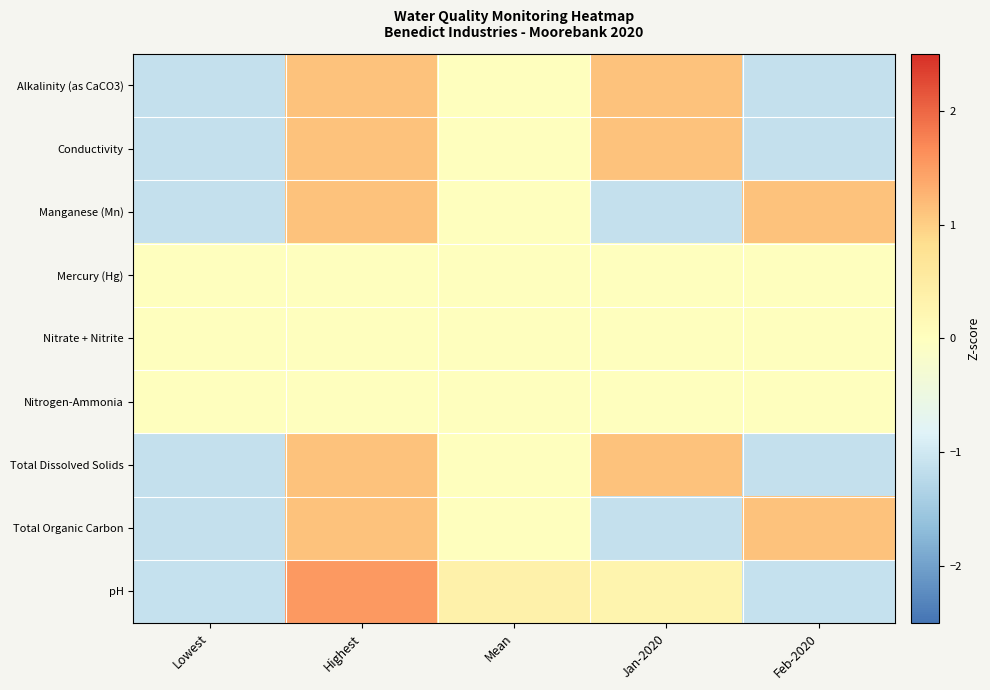

Reading left to right, extract all data points from this chart.

Alkalinity (as CaCO3): Lowest=-1.1	Highest=1.1	Mean=0.0	Jan-2020=1.1	Feb-2020=-1.1
Conductivity: Lowest=-1.1	Highest=1.1	Mean=0.0	Jan-2020=1.1	Feb-2020=-1.1
Manganese (Mn): Lowest=-1.1	Highest=1.1	Mean=-0.0	Jan-2020=-1.1	Feb-2020=1.1
Mercury (Hg): Lowest=0.0	Highest=0.0	Mean=0.0	Jan-2020=0.0	Feb-2020=0.0
Nitrate + Nitrite: Lowest=0.0	Highest=0.0	Mean=0.0	Jan-2020=0.0	Feb-2020=0.0
Nitrogen-Ammonia: Lowest=0.0	Highest=0.0	Mean=0.0	Jan-2020=0.0	Feb-2020=0.0
Total Dissolved Solids: Lowest=-1.1	Highest=1.1	Mean=0.0	Jan-2020=1.1	Feb-2020=-1.1
Total Organic Carbon: Lowest=-1.1	Highest=1.1	Mean=0.0	Jan-2020=-1.1	Feb-2020=1.1
pH: Lowest=-1.1	Highest=1.5	Mean=0.4	Jan-2020=0.3	Feb-2020=-1.1